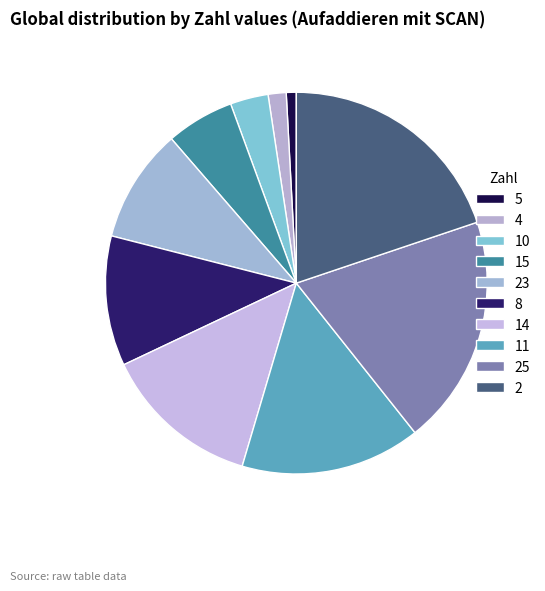

What is the smallest slice in the pie chart?

5